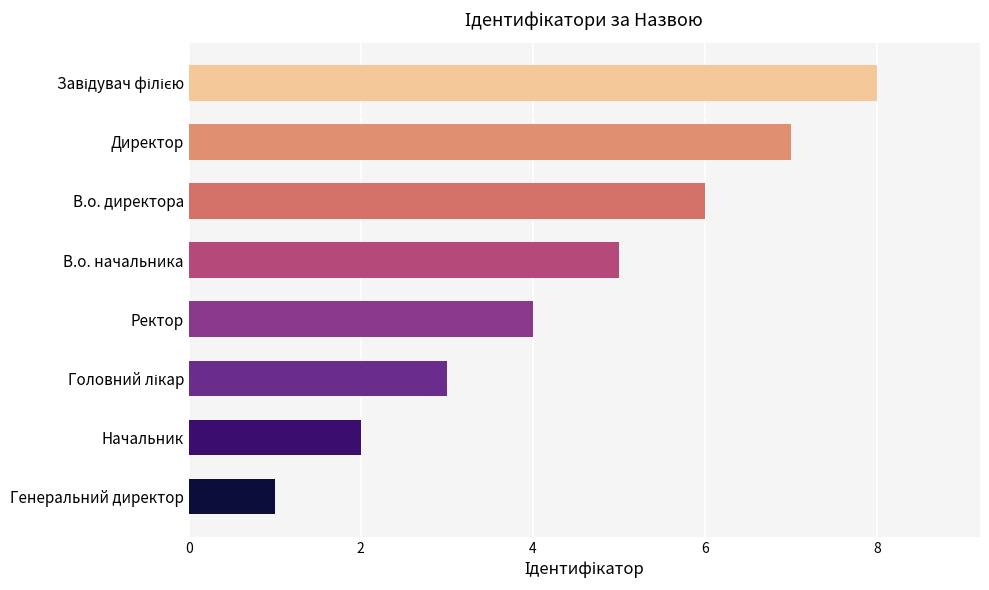

Does the chart contain any negative values?

No